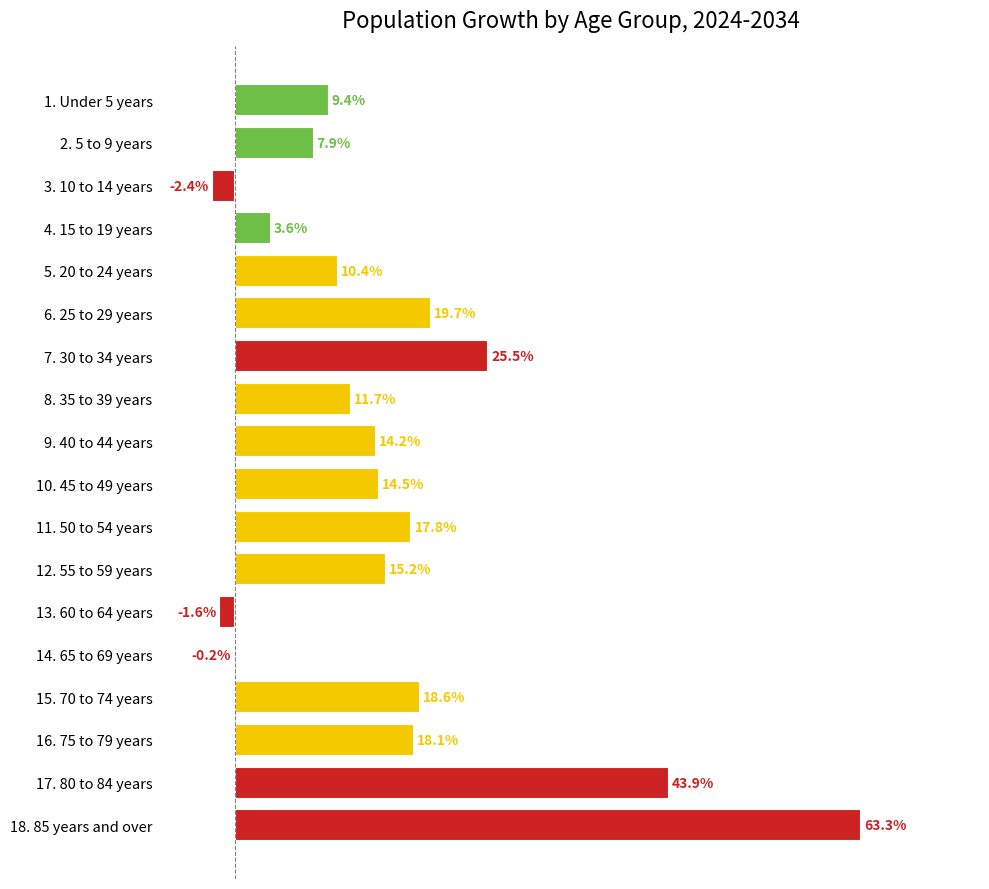

Which category has the highest value across all series?

18. 85 years and over